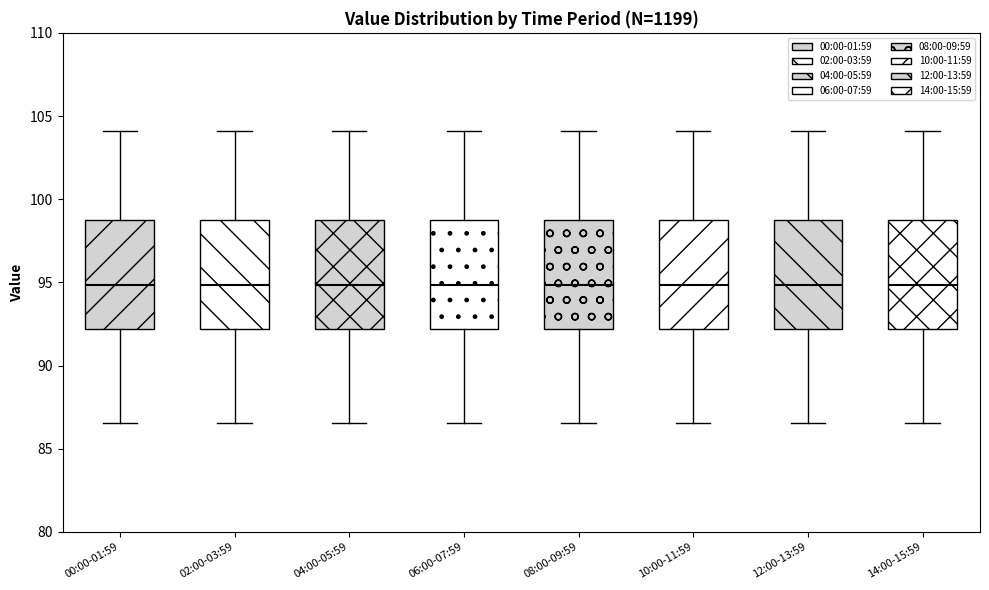

Where does the lower whisker of the box for 12:00-13:59 end on the y-axis? The values are not printed on the chart, so give them approximately, as read against the axis.

86.5